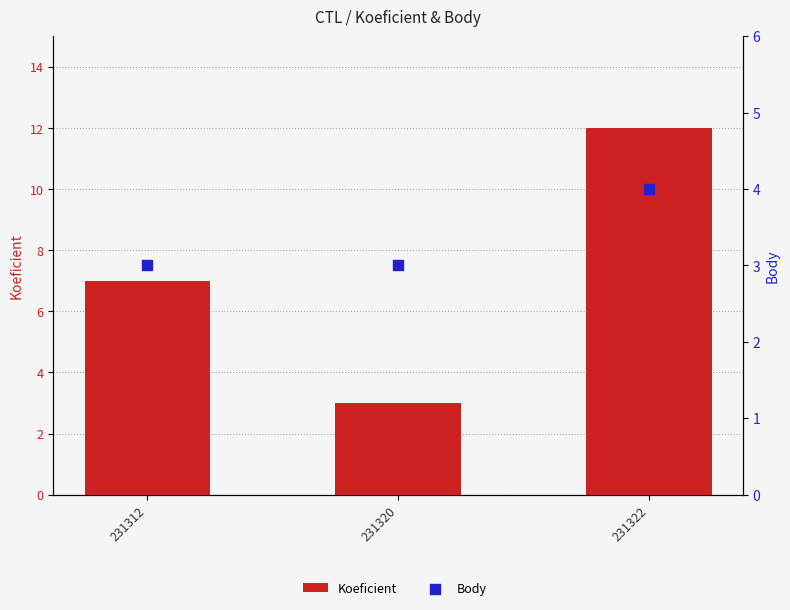

What is the total value across all series at 231320?

6